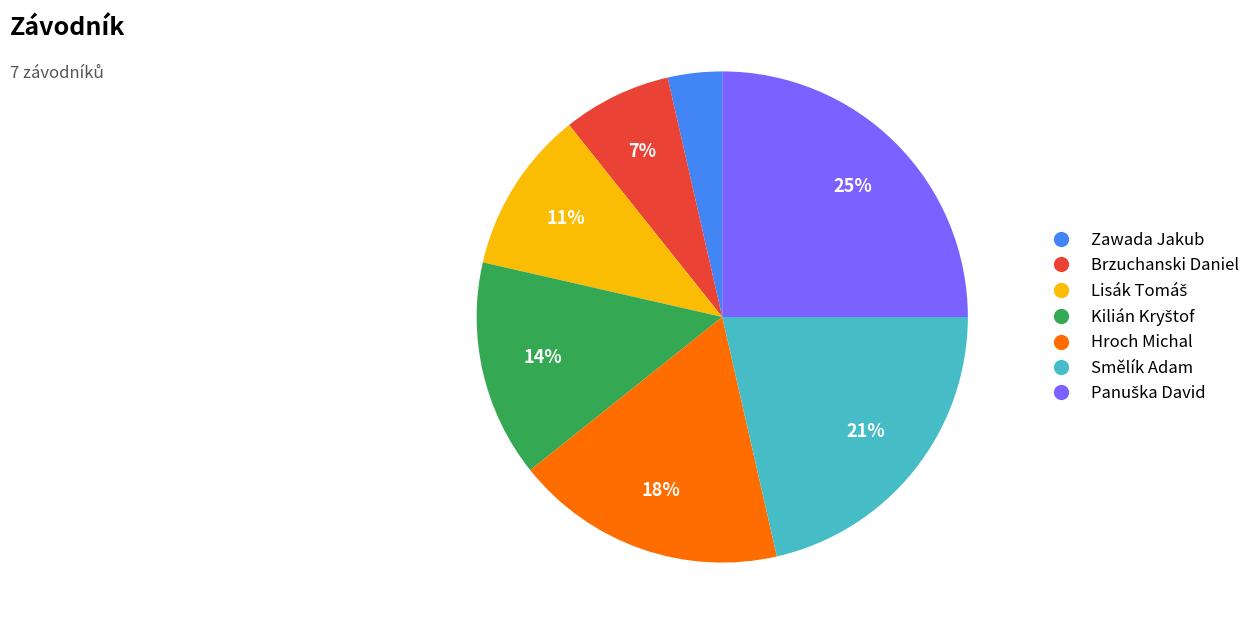

True or false: Brzuchanski Daniel accounts for 1% of the total.

False